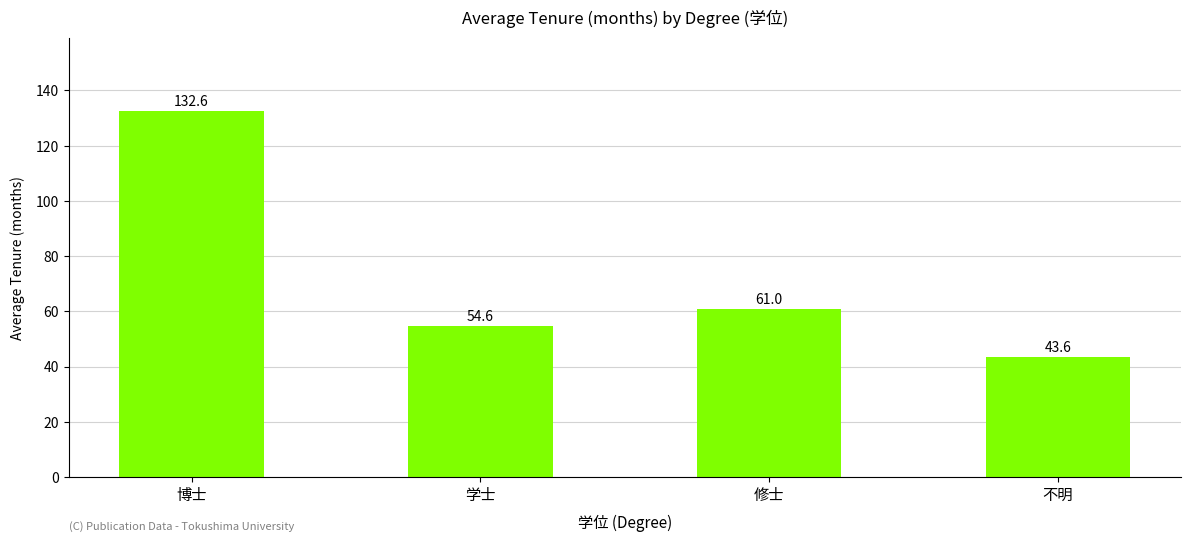

List the labels in order of value, largest first.

博士, 修士, 学士, 不明